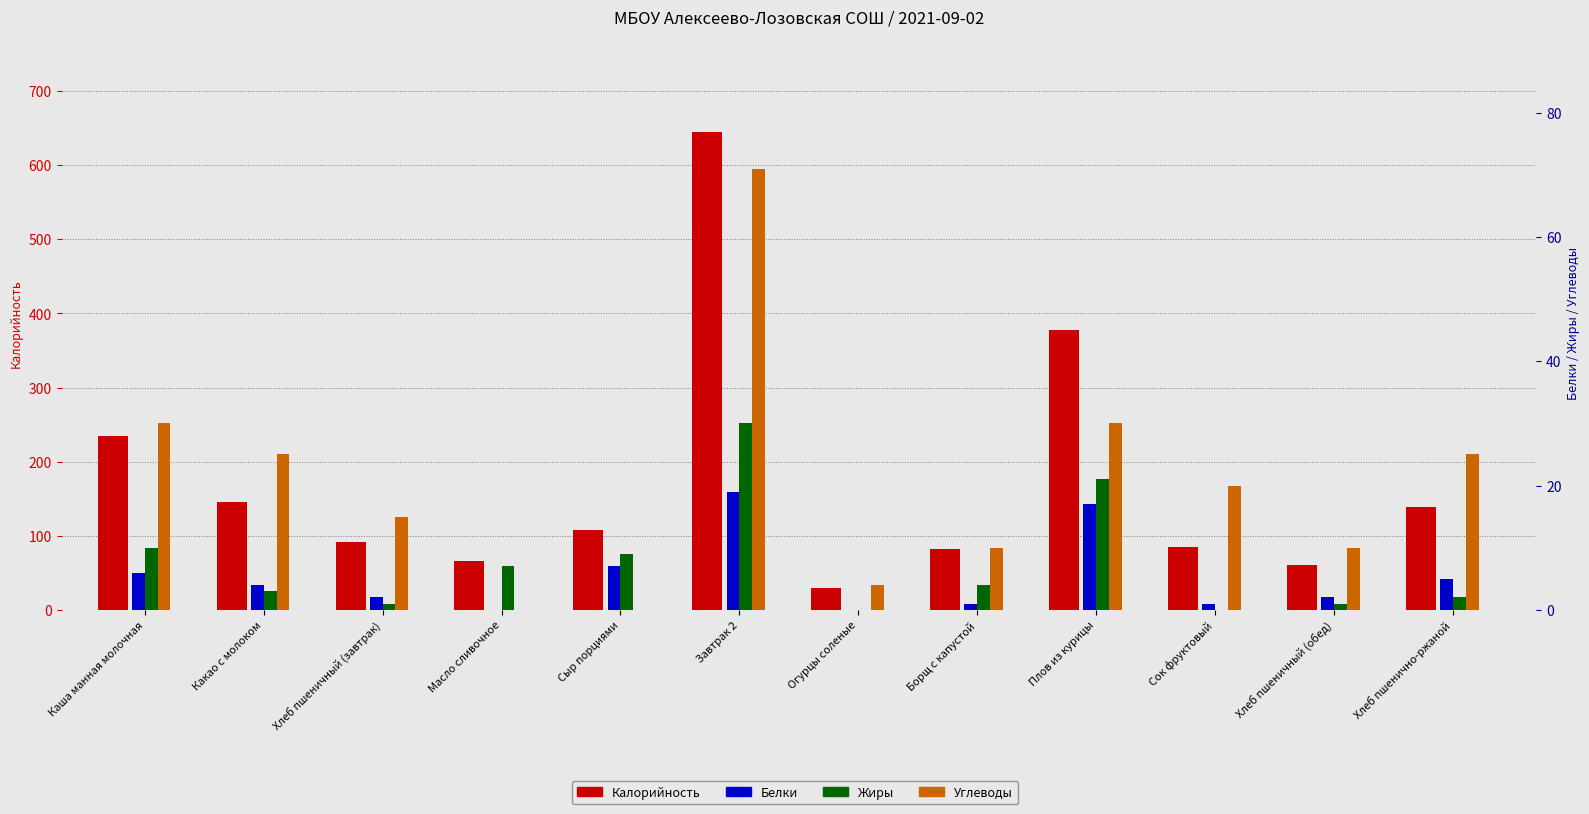

Between Какао с молоком and Масло сливочное, which is larger?

Какао с молоком